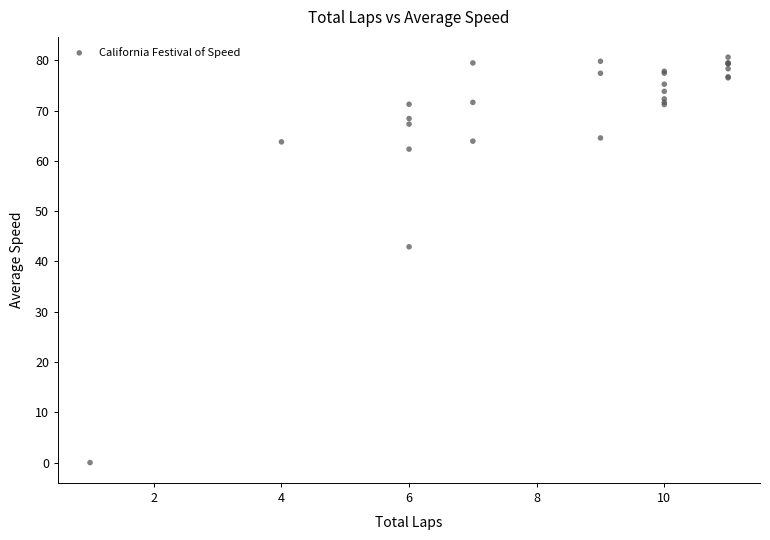

What Y value in the scatter plot is closest to 40?

42.9